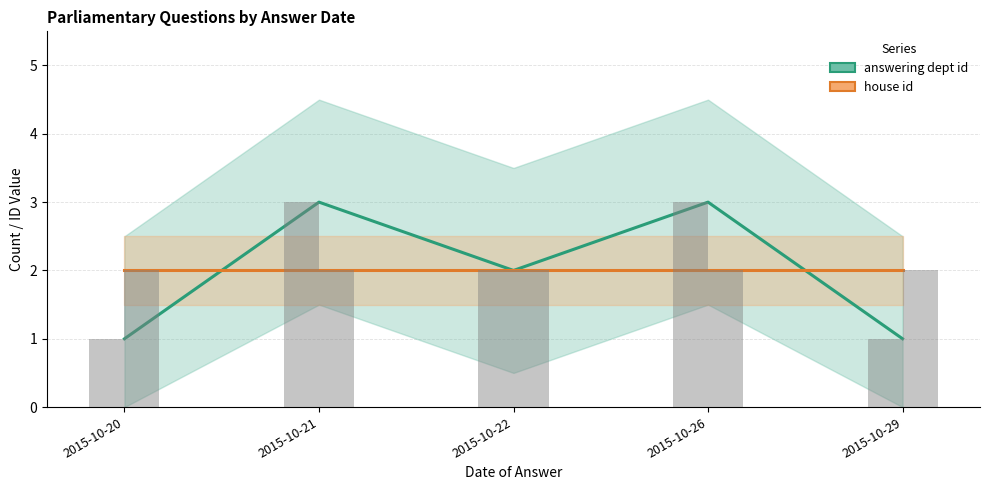

Reading left to right, list all the values displayed in this chart.

answering dept id: 1	3	2	3	1
house id: 2	2	2	2	2